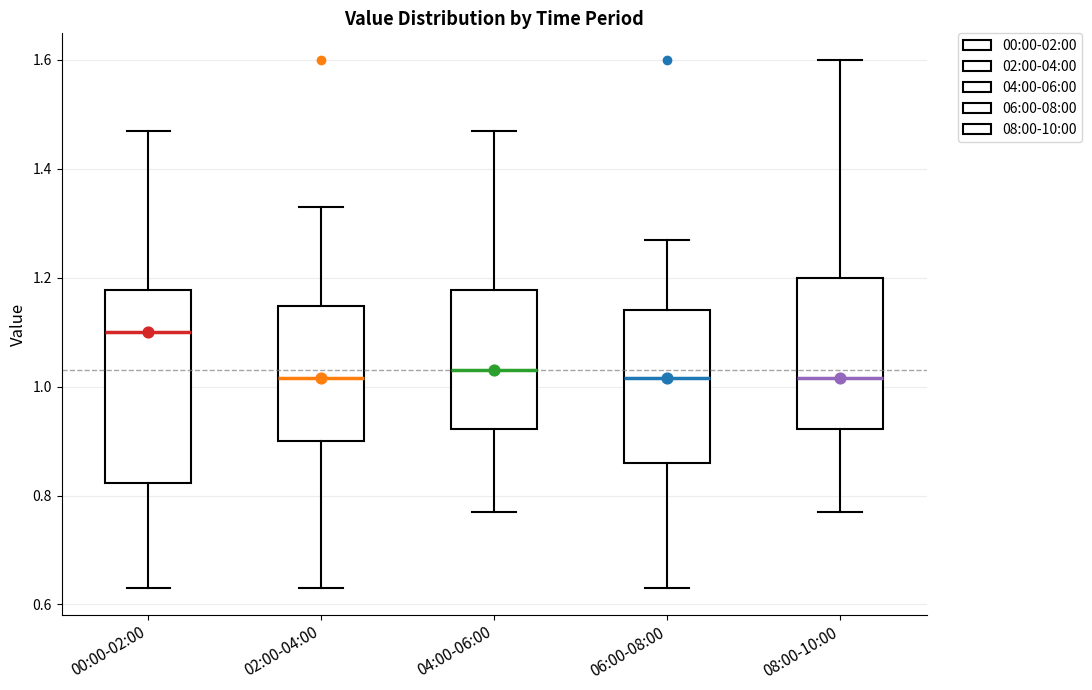

Which box has the highest median line?

00:00-02:00